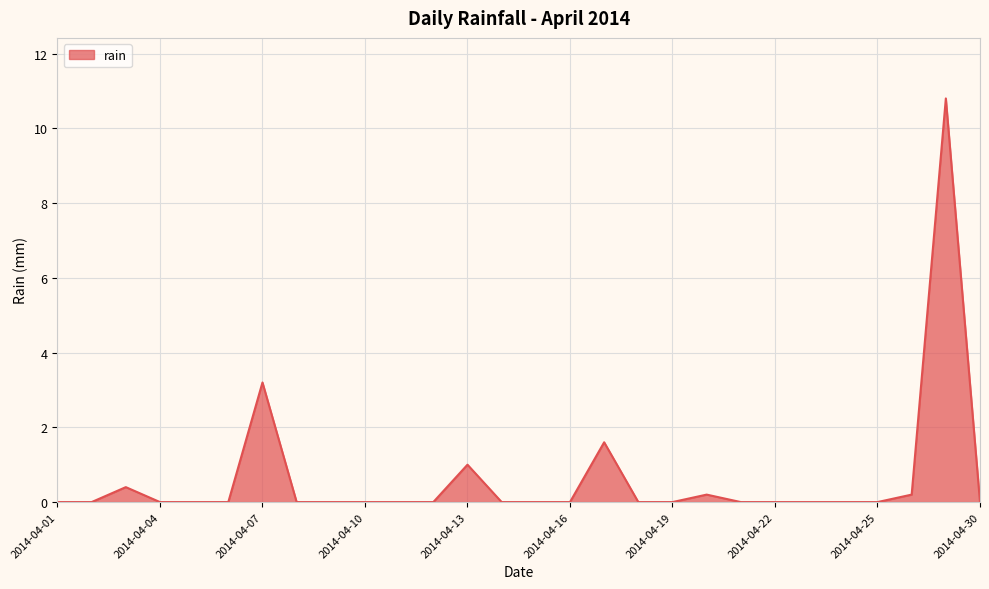

How many lines are shown in the chart?

1